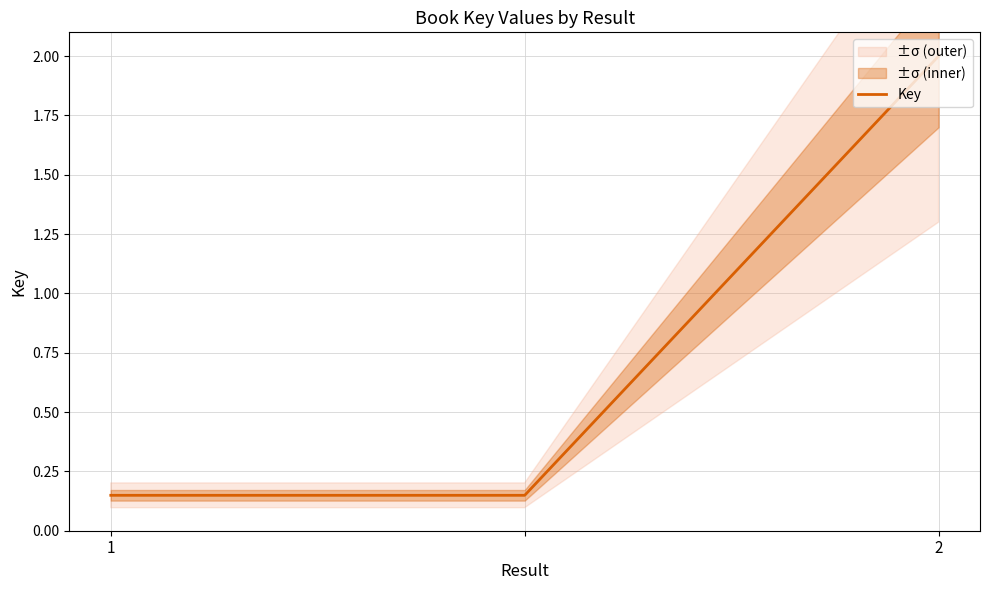

Which label corresponds to the largest value in the chart?

2